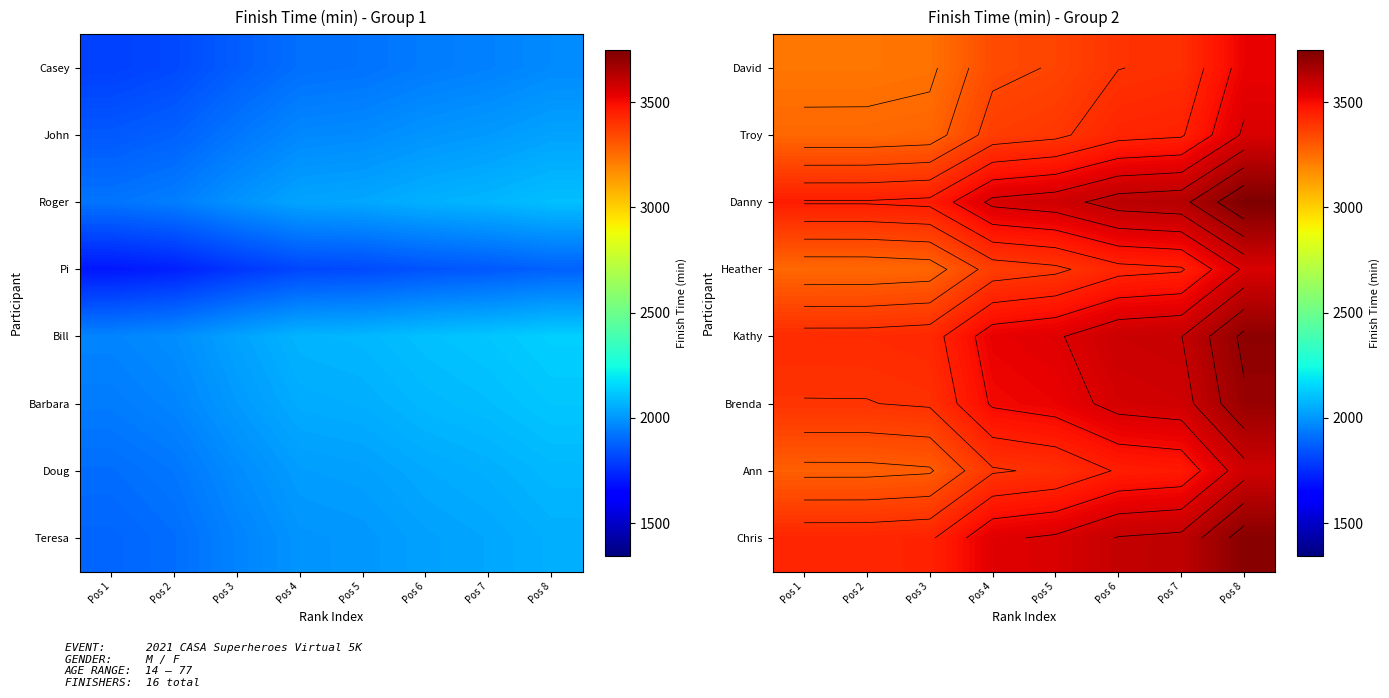

Which category has the lowest value across all series?

Pos 1